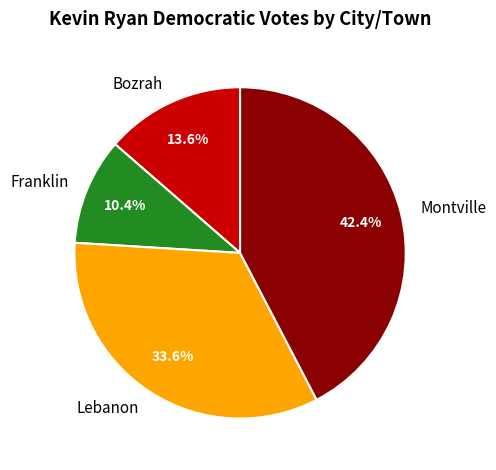

Do Lebanon and Bozrah together represent more than half of the pie?

No